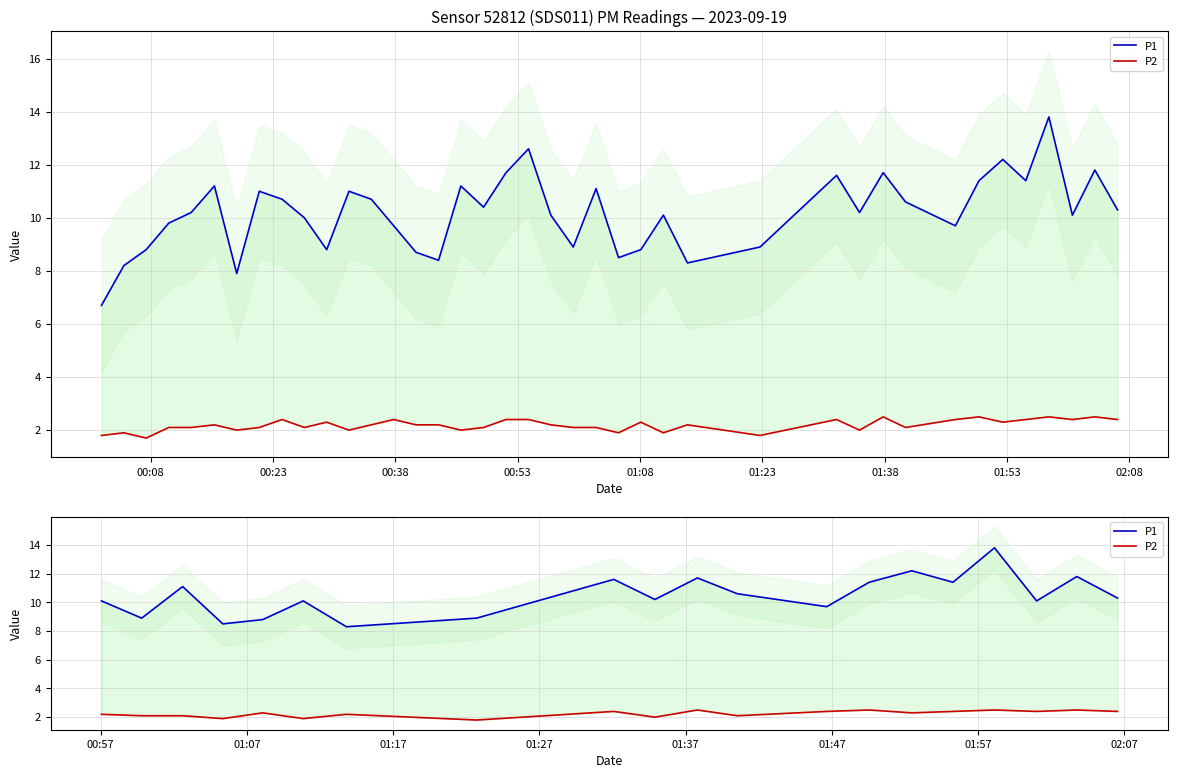

Is it true that P1 equals 20.3 at 10?

False